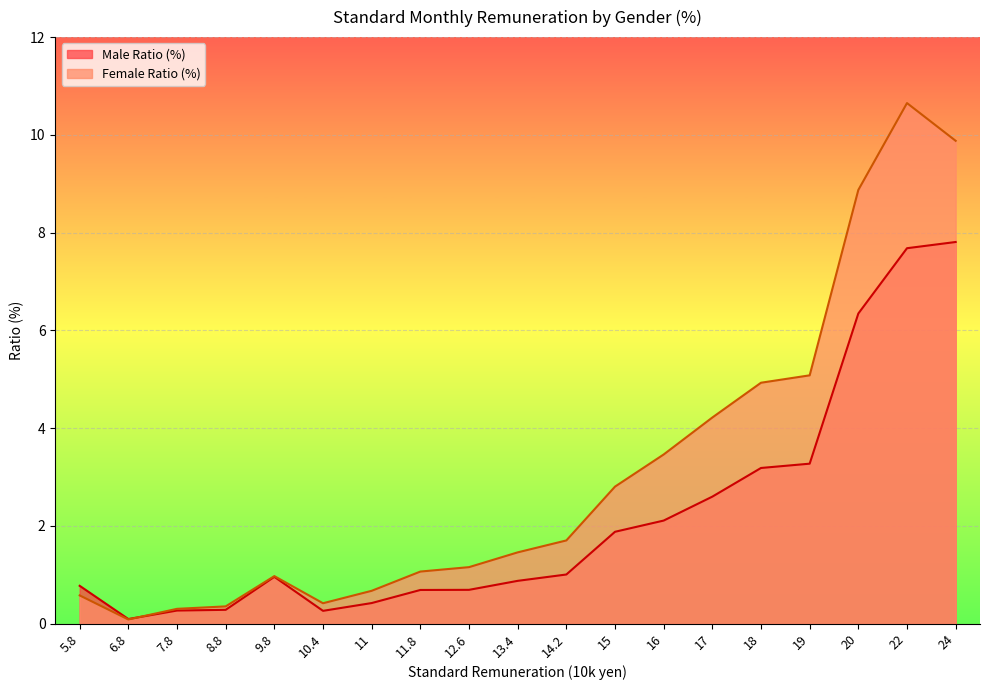

After their last crossing, which series has the higher values: Female Ratio (%) or Male Ratio (%)?

Female Ratio (%)